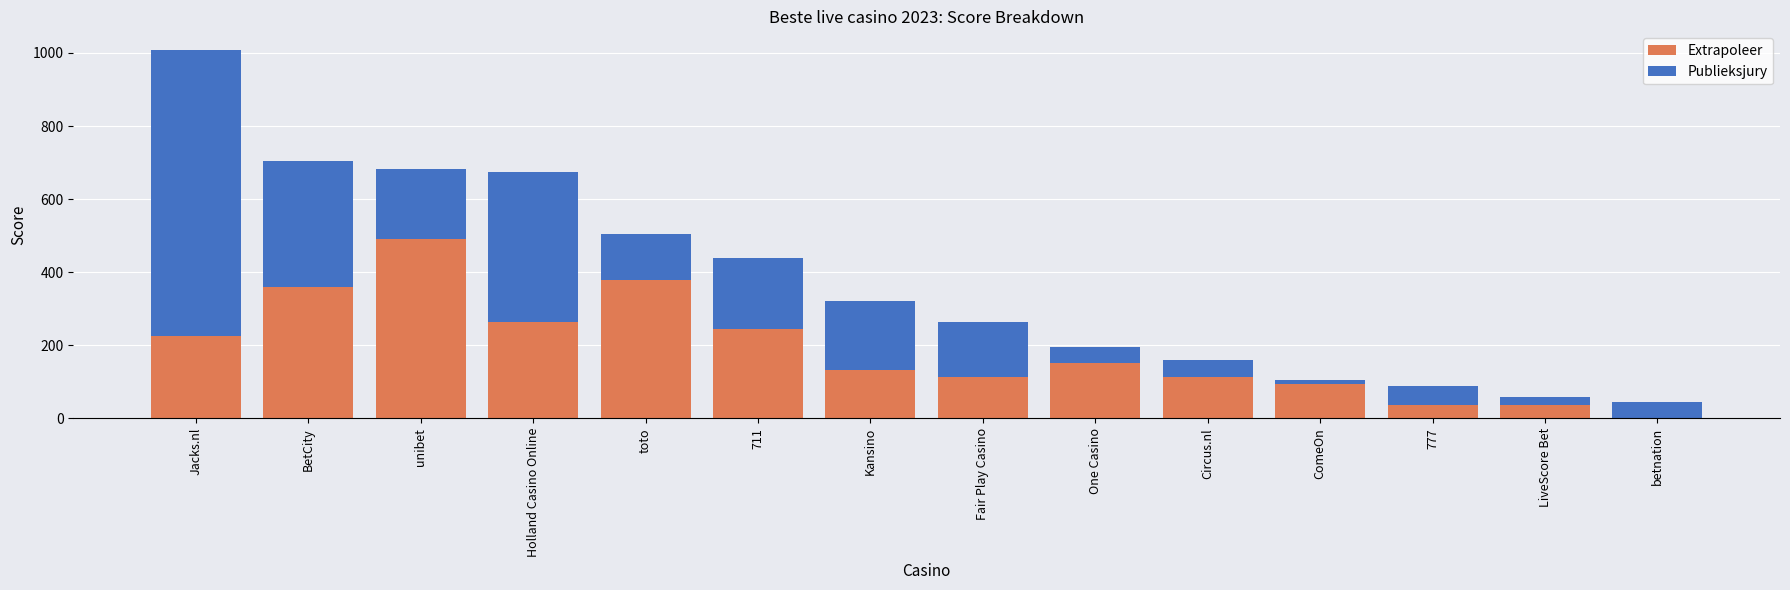

What is the maximum value for Extrapoleer?

491.2